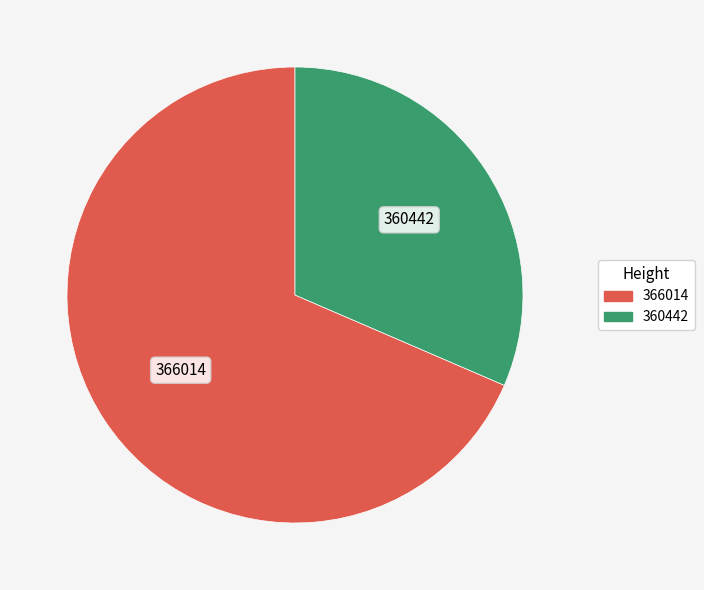

Do 360442 and 366014 together represent more than half of the pie?

Yes